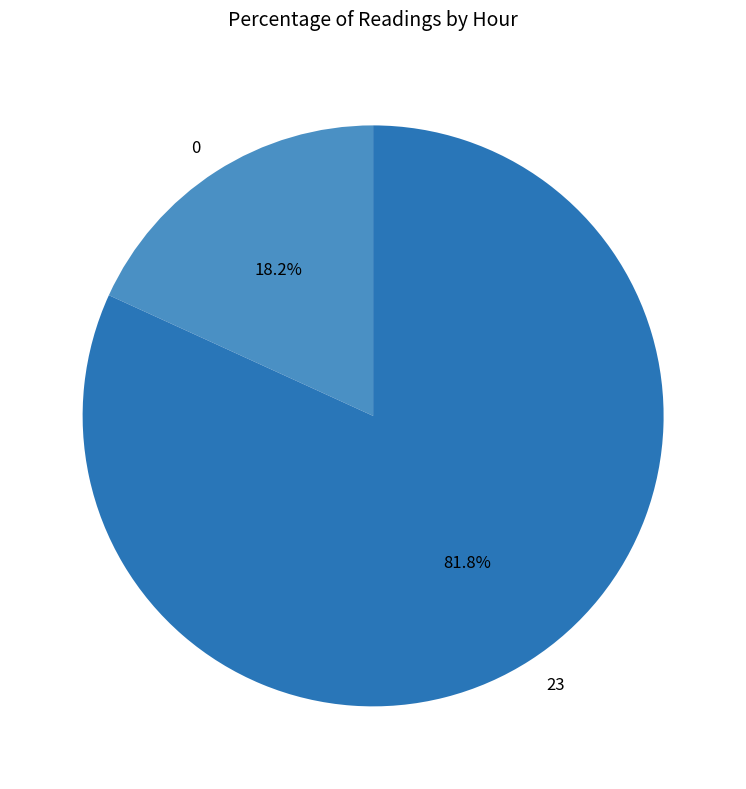

Does any single category account for the majority?

Yes